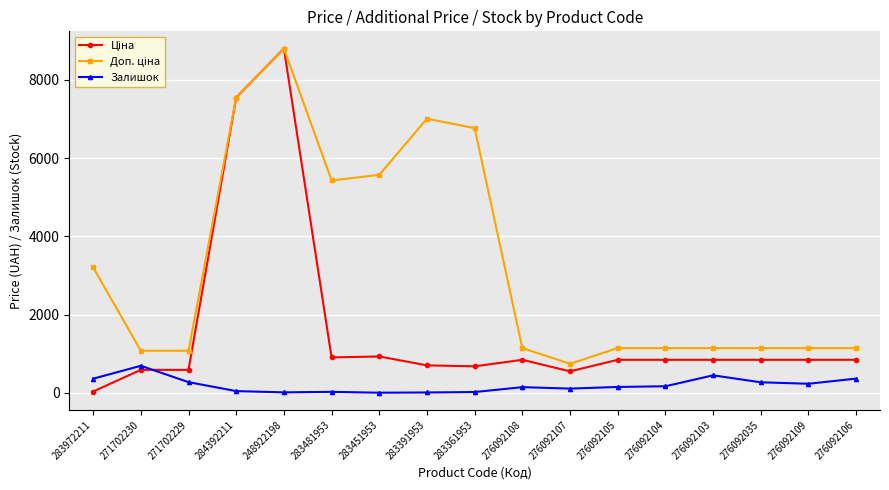

What position from the right is 276092106?

1